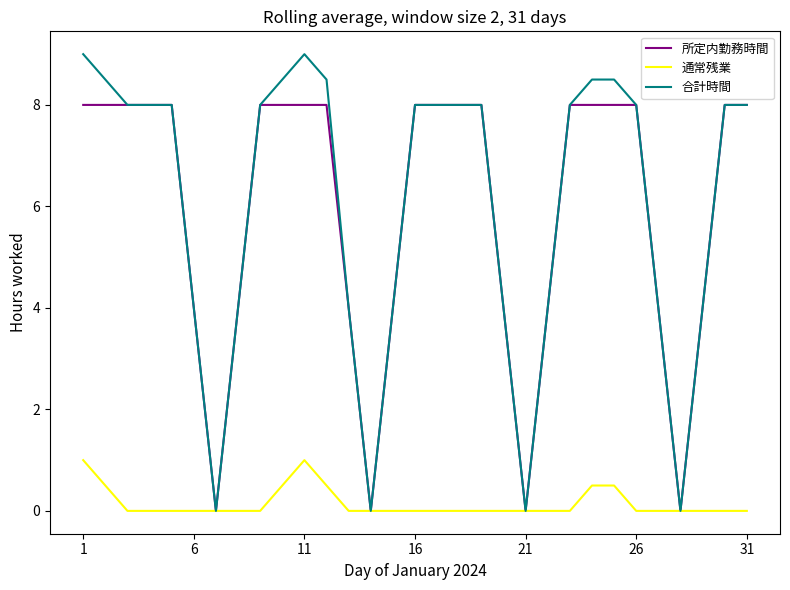

Rank the series by their maximum value, from highest to lowest.

合計時間, 所定内勤務時間, 通常残業